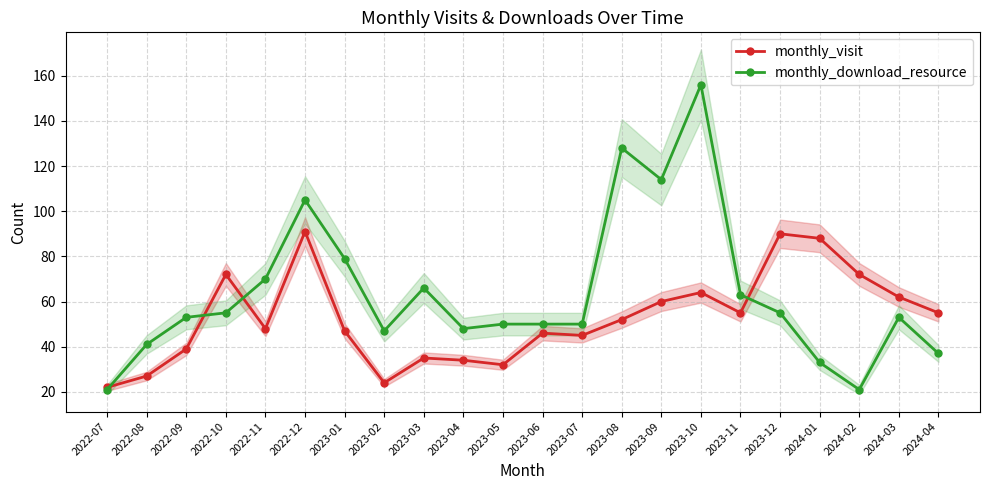

How many lines are shown in the chart?

2